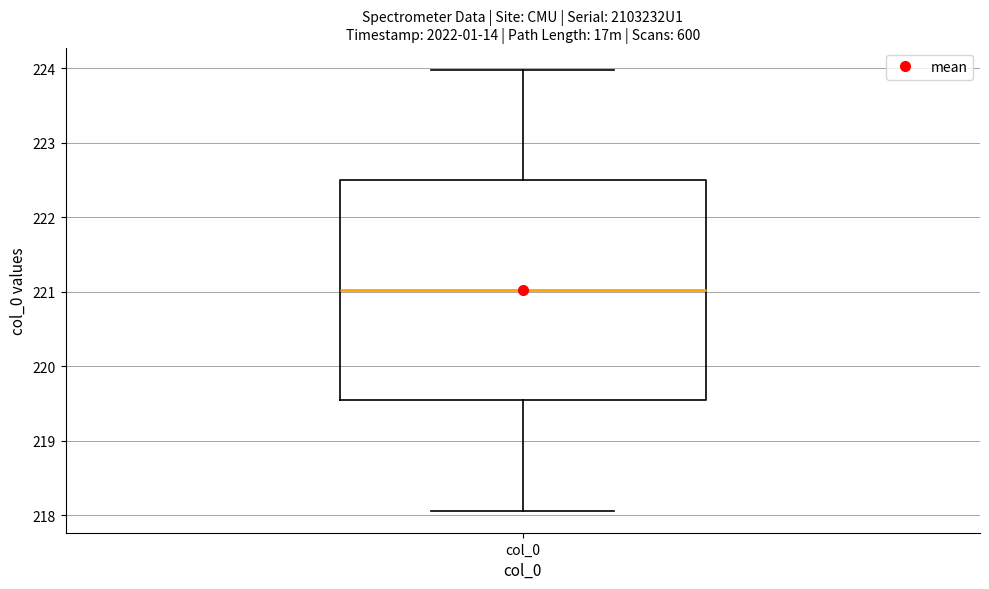

Where is the lower edge of the box for col_0 on the y-axis? The values are not printed on the chart, so give them approximately, as read against the axis.

219.5